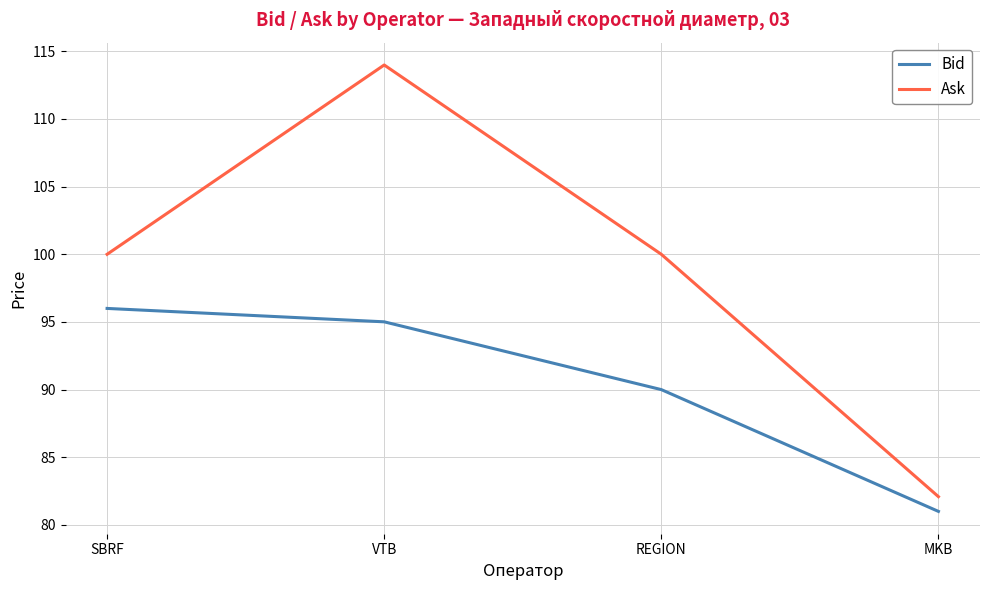

Rank the series by their average value, from highest to lowest.

Ask, Bid